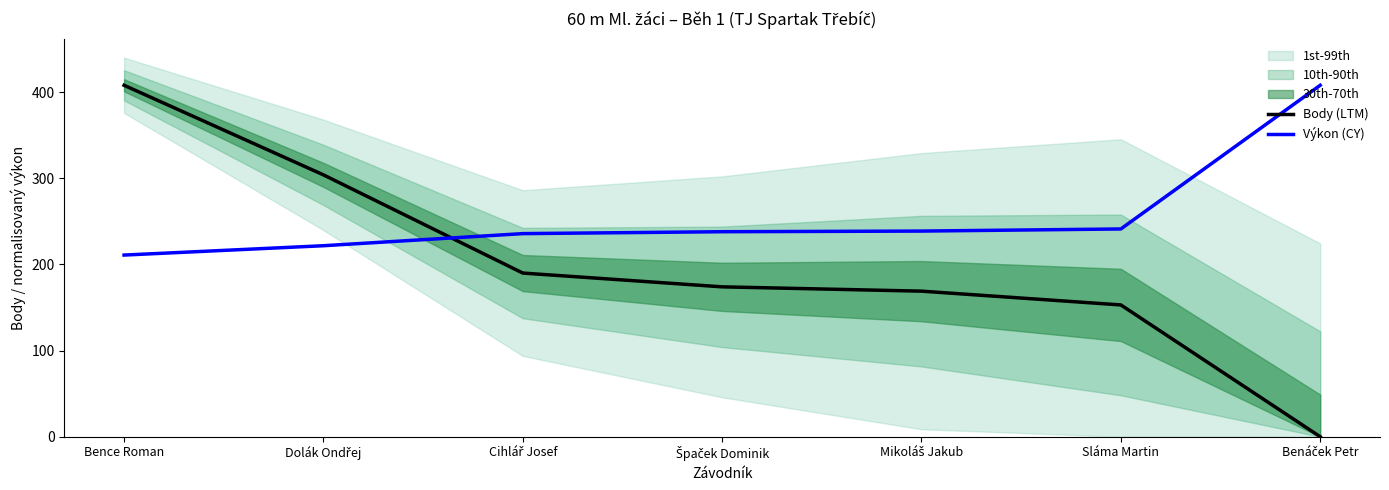

True or false: Výkon (CY) has more than 0 interior local peaks.

False